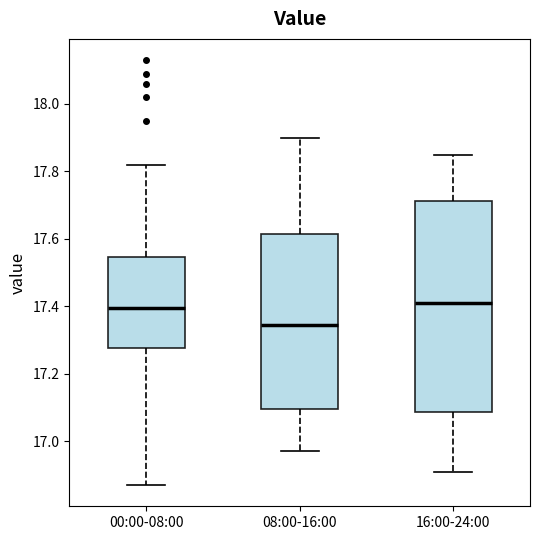

Where does the lower whisker of the box for 08:00-16:00 end on the y-axis? The values are not printed on the chart, so give them approximately, as read against the axis.

16.98